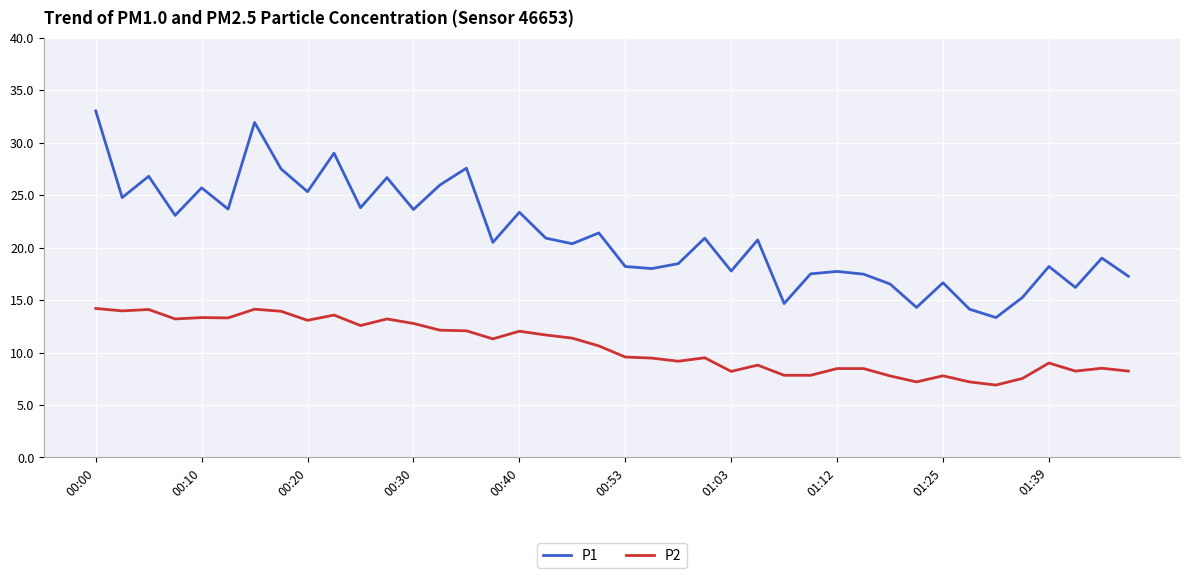

How many lines are shown in the chart?

2